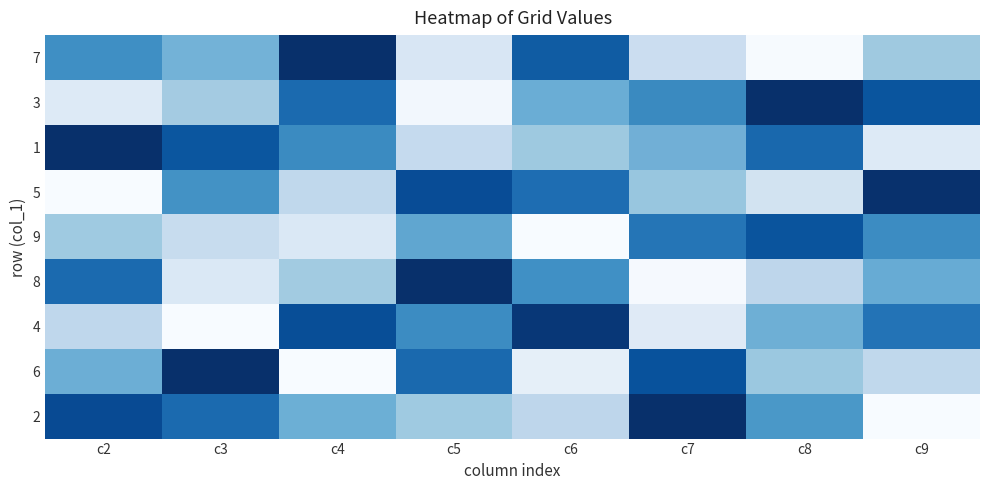

True or false: 2 has a value of 2.1 at c6.

False